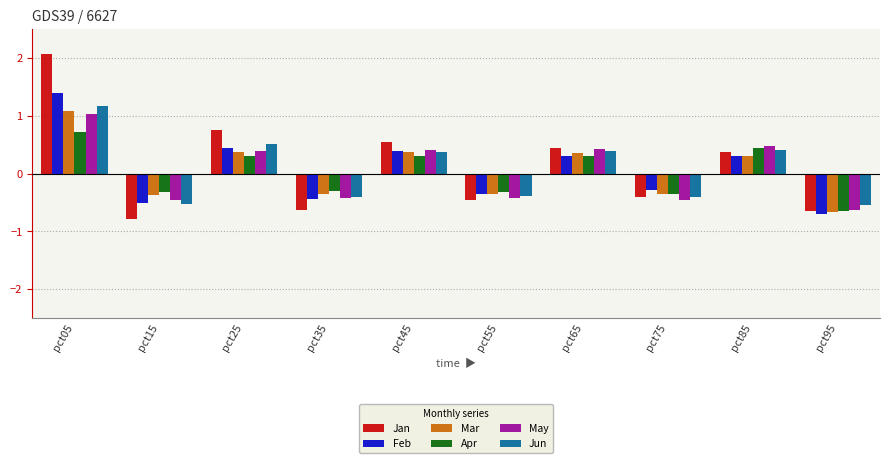

What is the approximate value of Feb at pct55?

-0.4